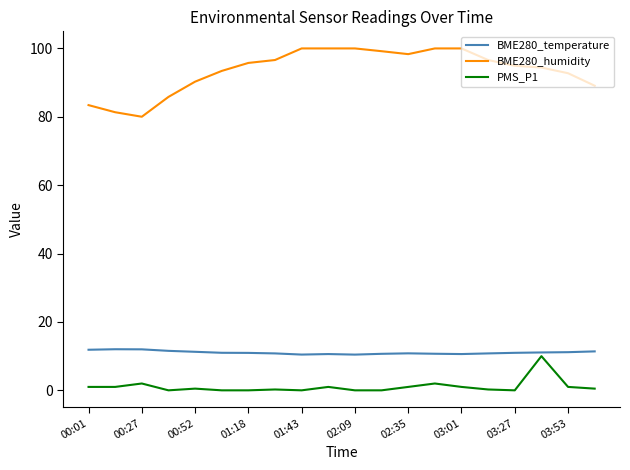

Which series has the largest total across all categories?

BME280_humidity